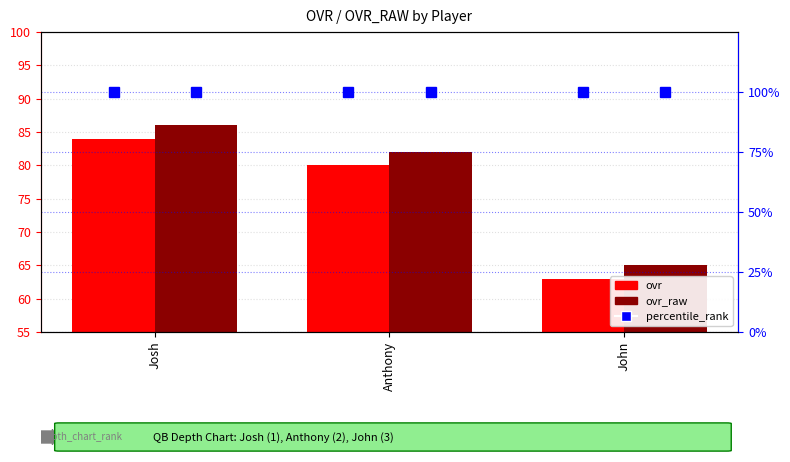

At which label does ovr first exceed 80?

Josh